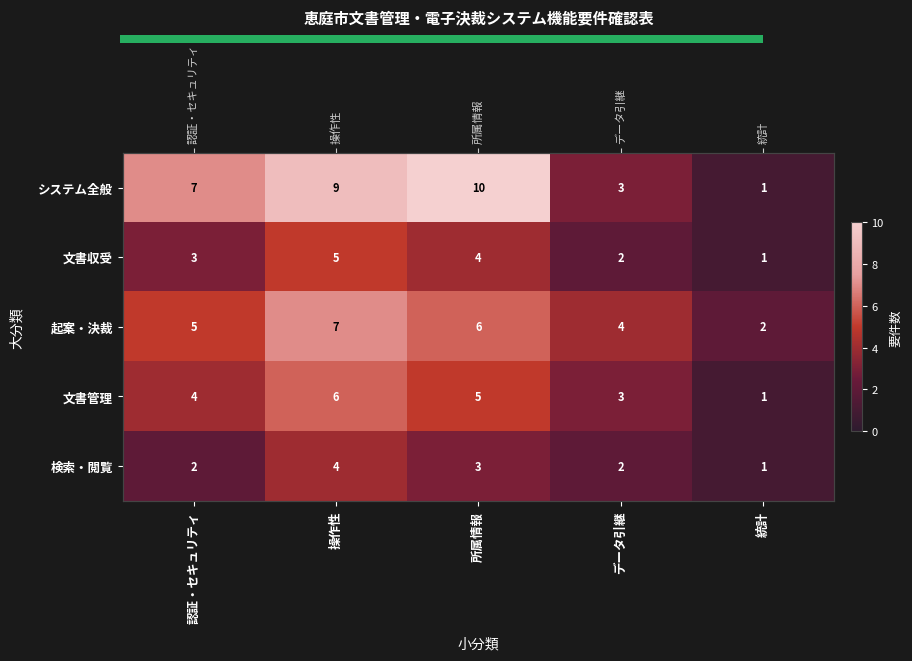

At which category is the sum across all series the highest?

操作性